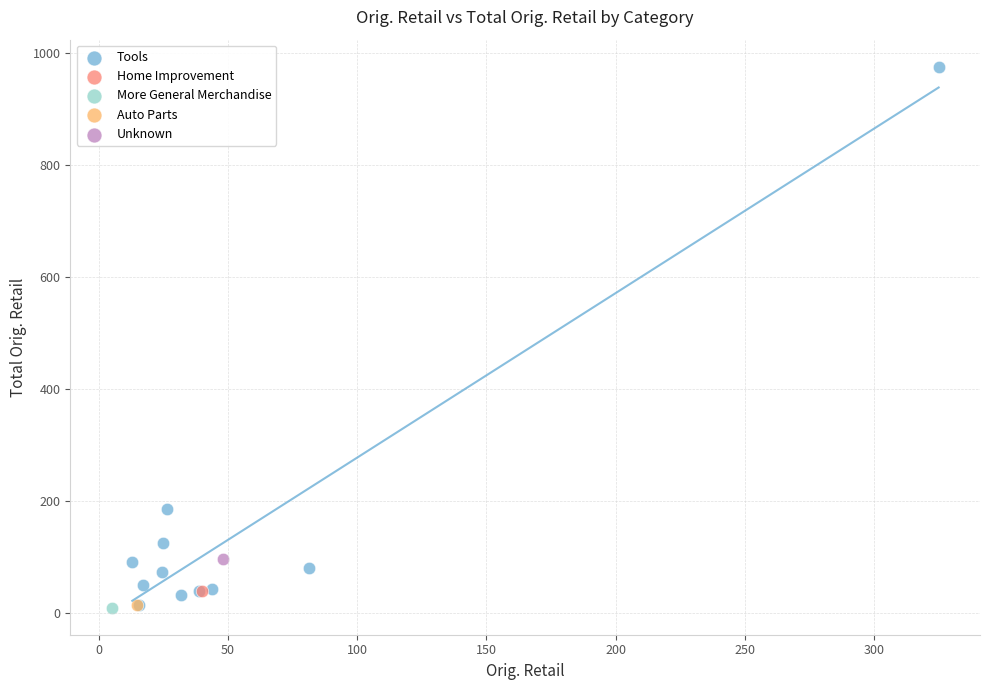

What are all the series names shown in the legend?

Tools, Home Improvement, More General Merchandise, Auto Parts, Unknown